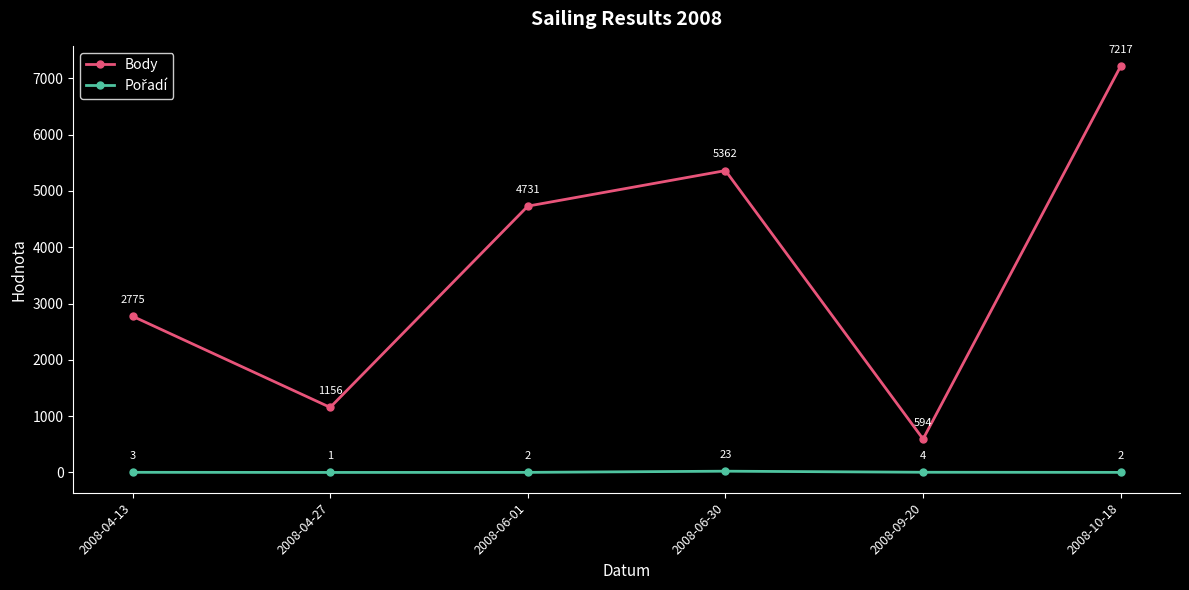

What is the sum of the Body values at 2008-04-13 and 2008-06-30?

8137